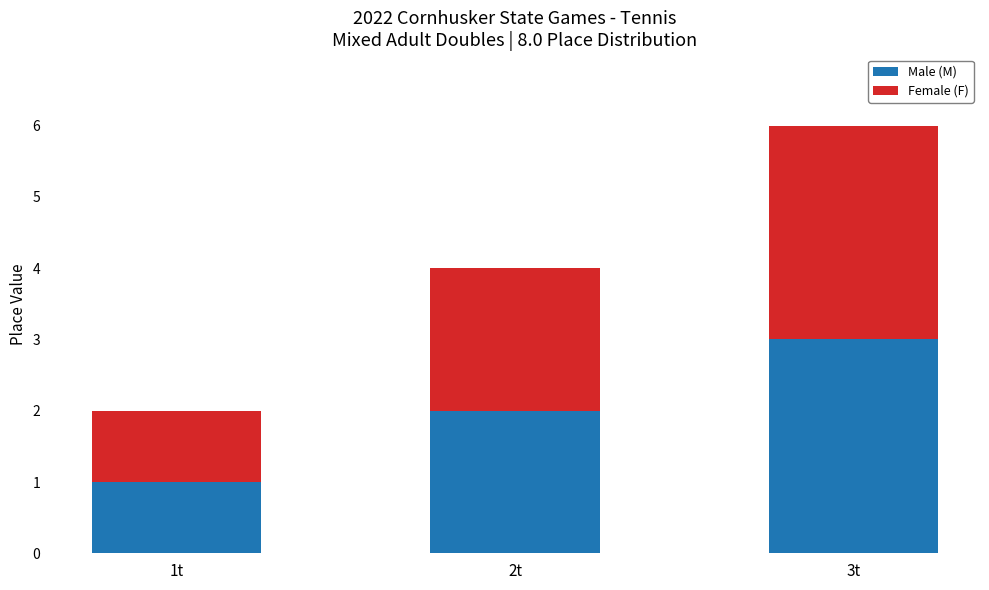

At which category is the sum across all series the highest?

3t